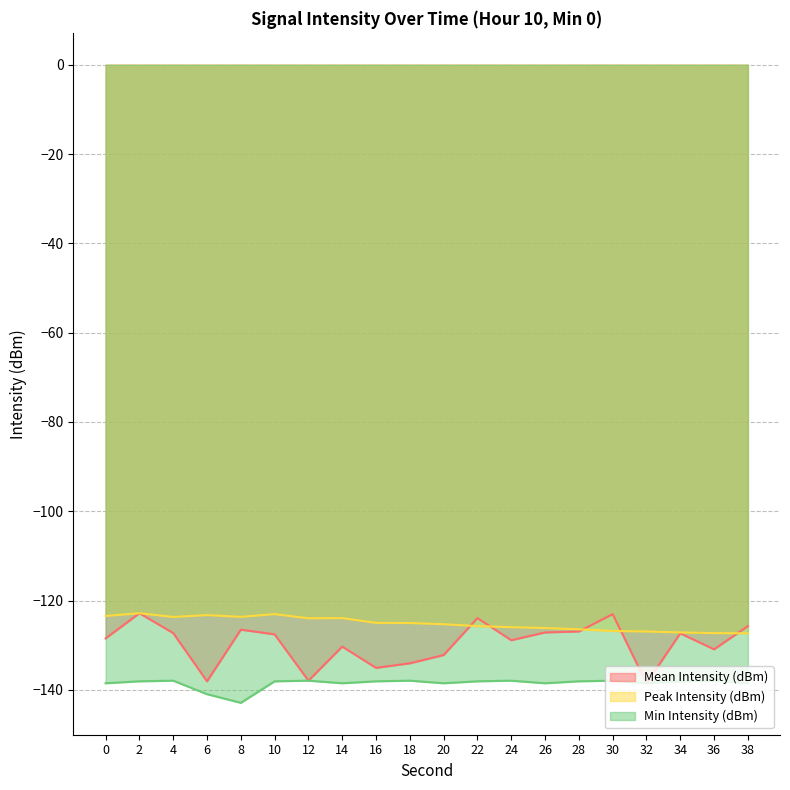

At which category is the sum across all series the highest?

2